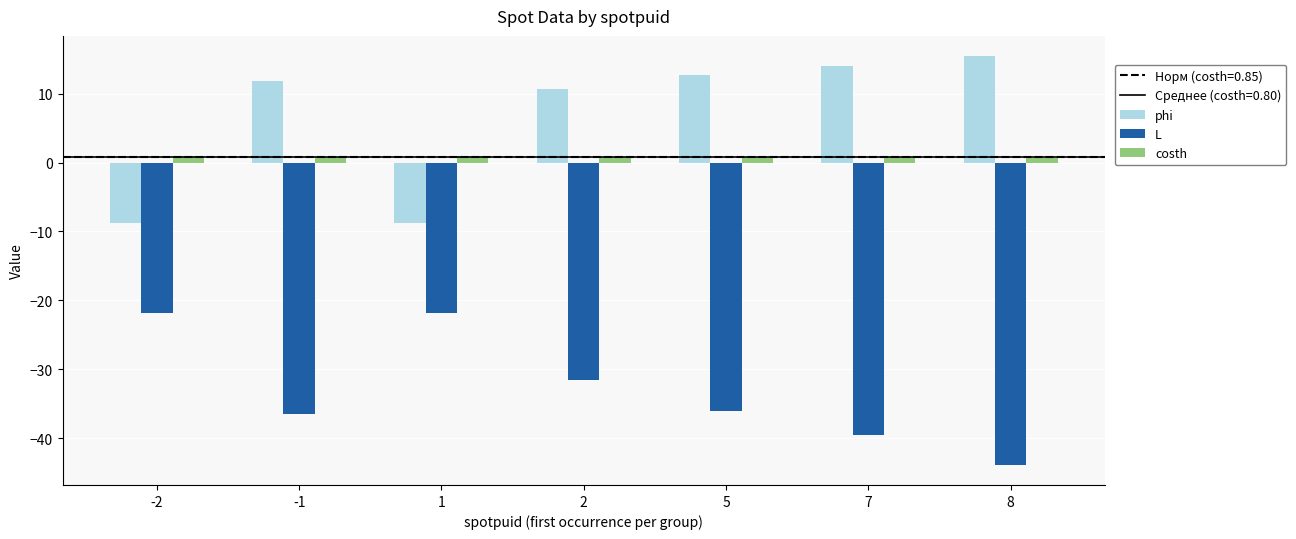

At which label does phi reach its peak?

8